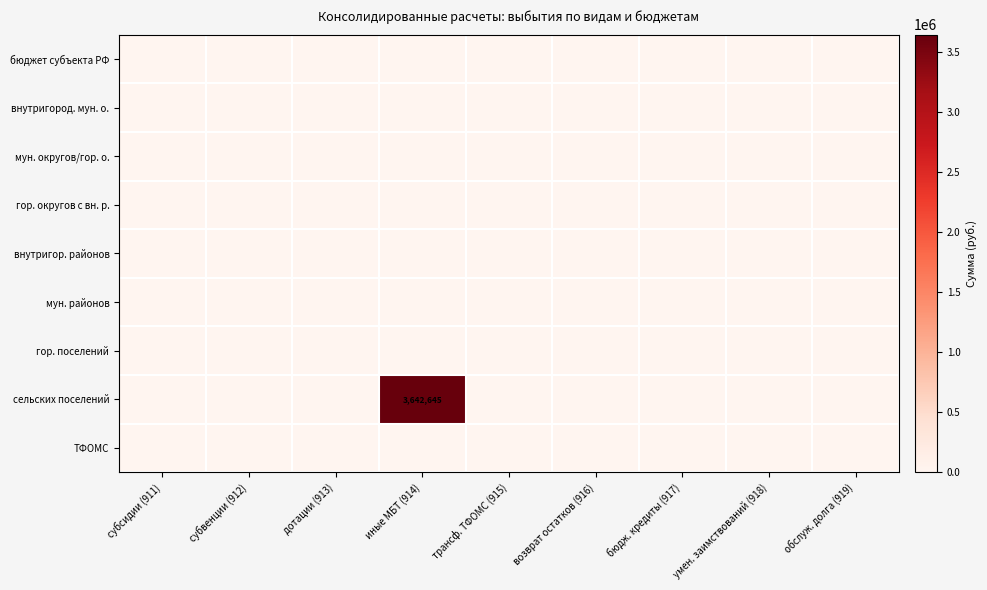

At which category does the chart reach its minimum across all series?

субсидии (911)